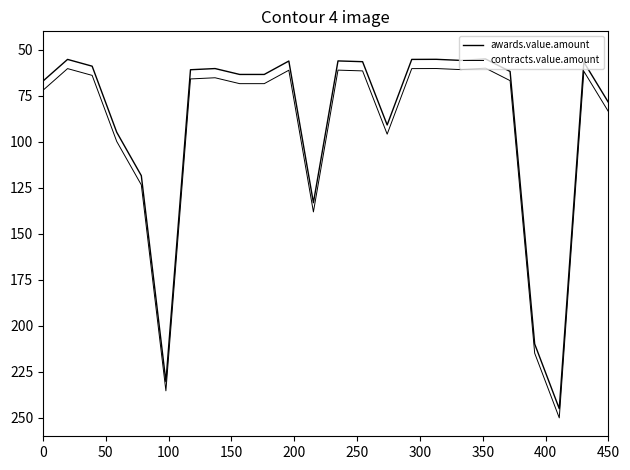

Does the chart display data point markers on the line(s)?

No